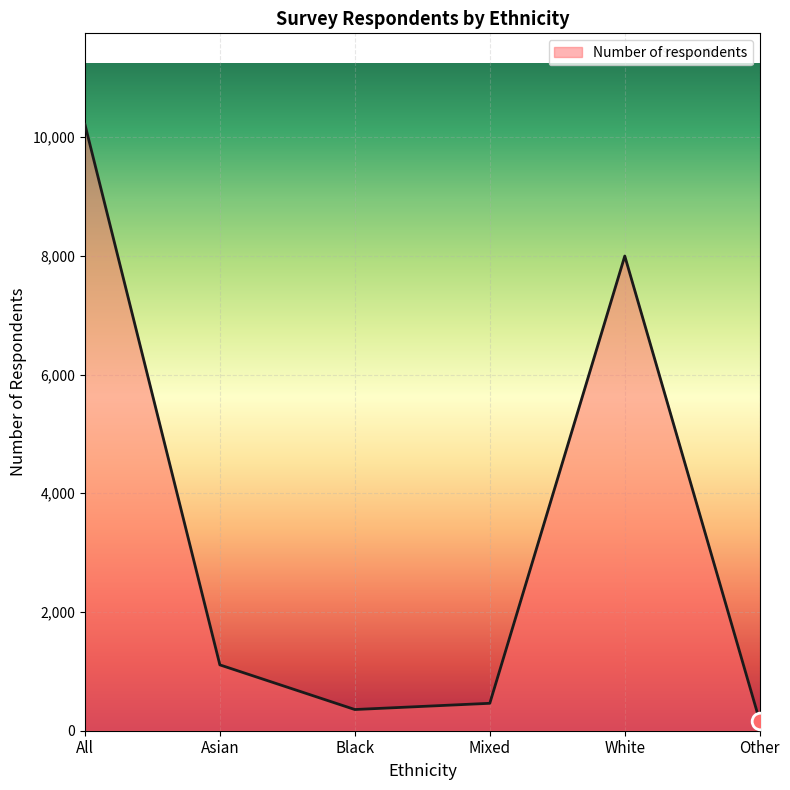

Where is the first local minimum?

Black